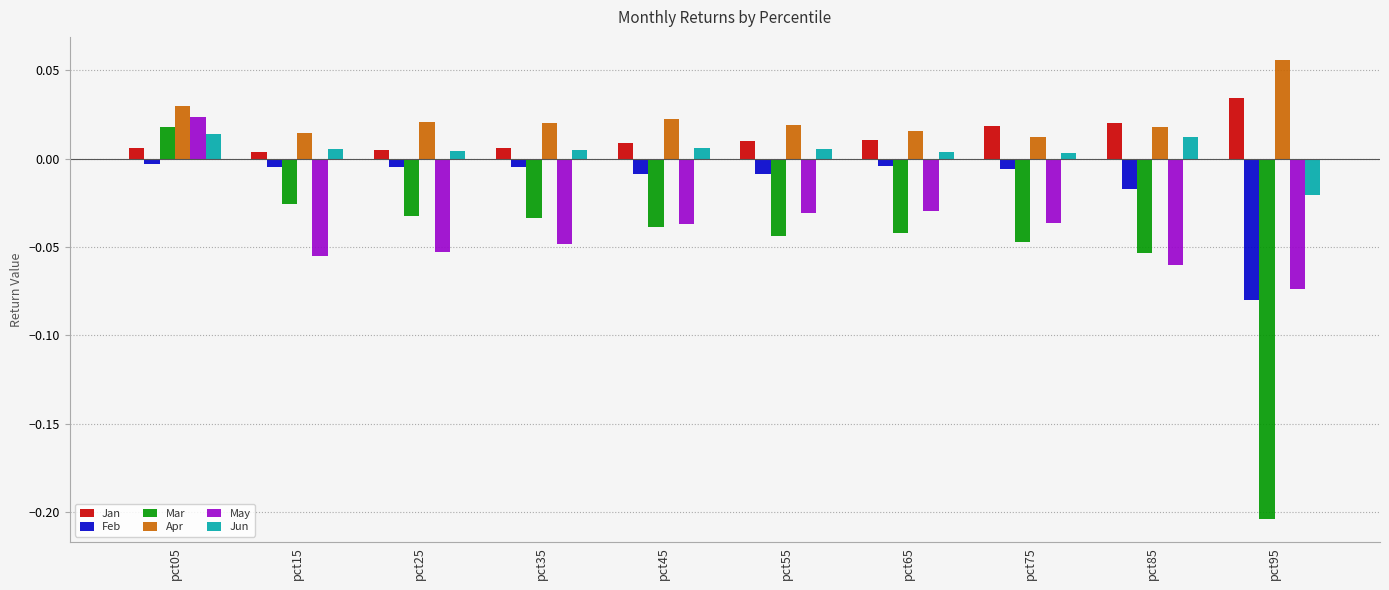

At which category is the sum across all series the highest?

pct05